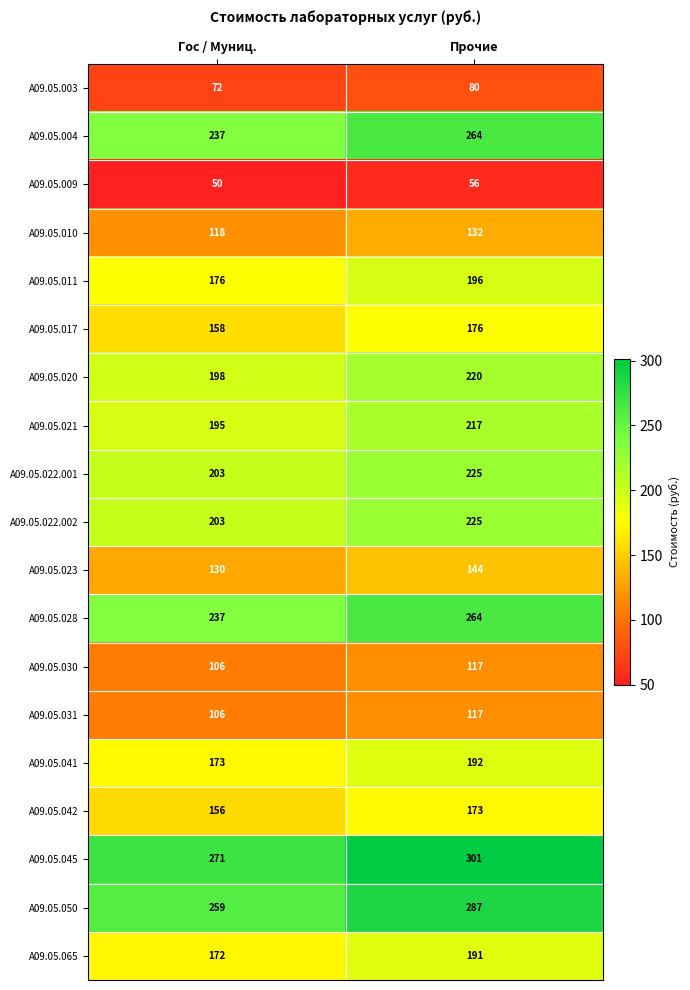

Where is A09.05.020 nearest to the value 209?

Гос / Муниц.